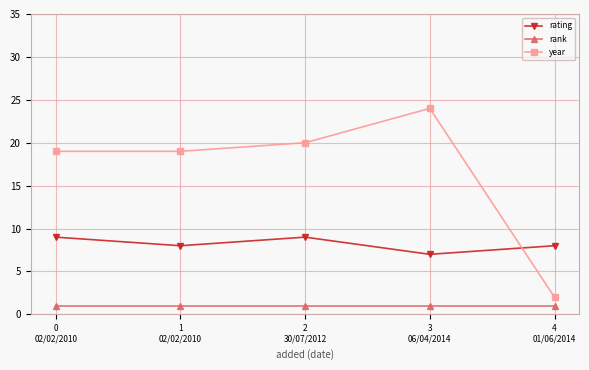

Which series has the largest range (max minus min)?

year